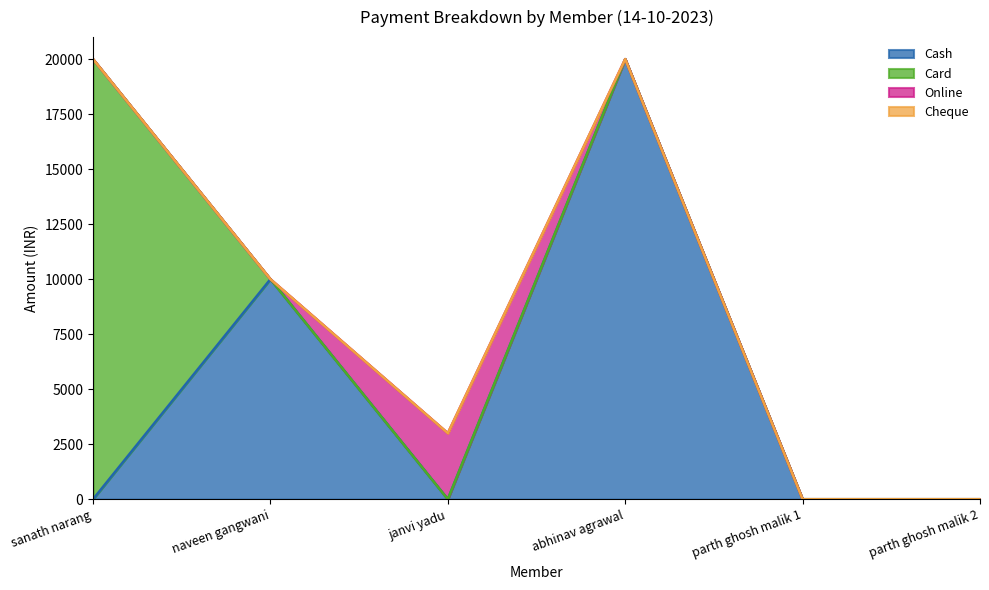

What is the difference between the maximum and minimum values in the Card series?

20000